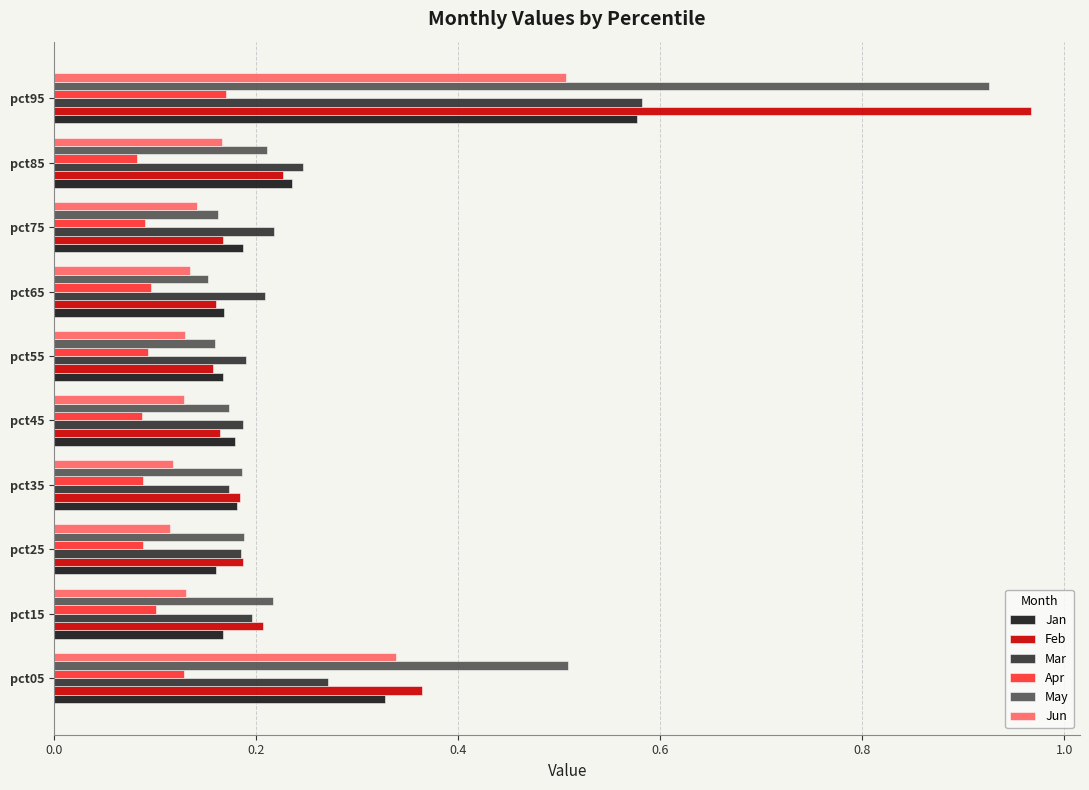

Count the Jun values in the range 0 to 1.

10